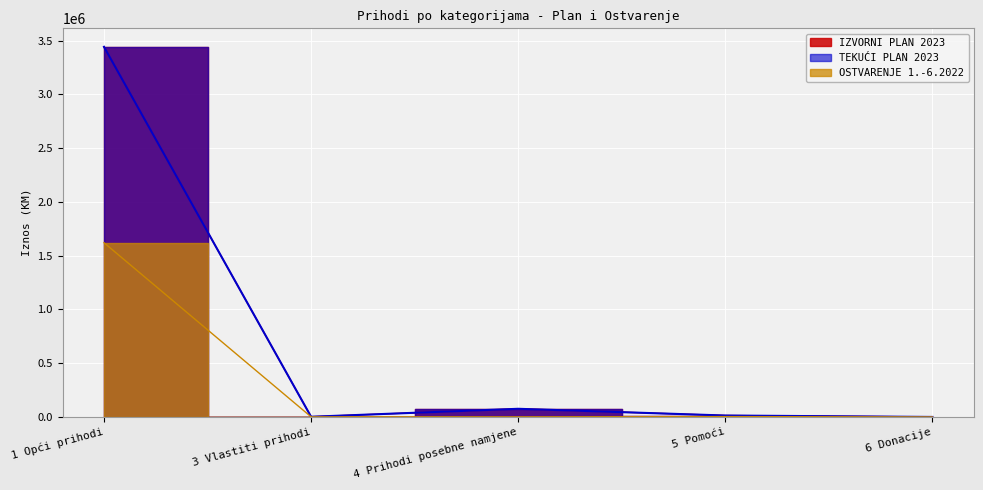

True or false: IZVORNI PLAN 2023 has a value of 4644476.2 at 1 Opći prihodi.

False